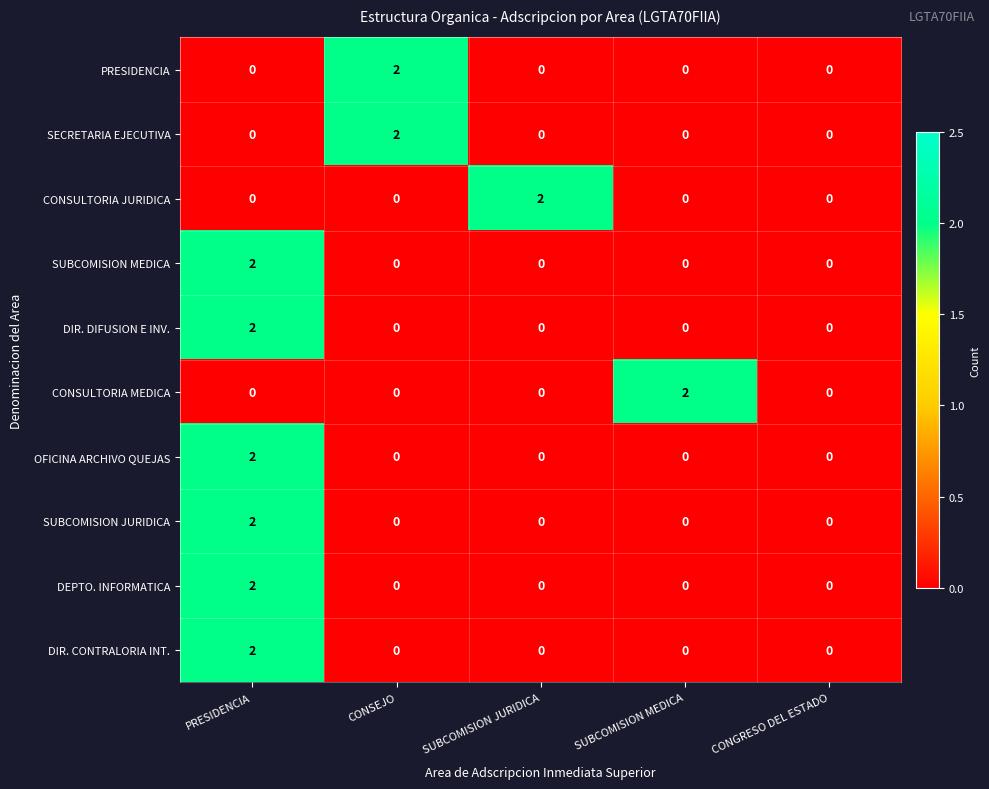

What is the total value across all series at CONSEJO?

4